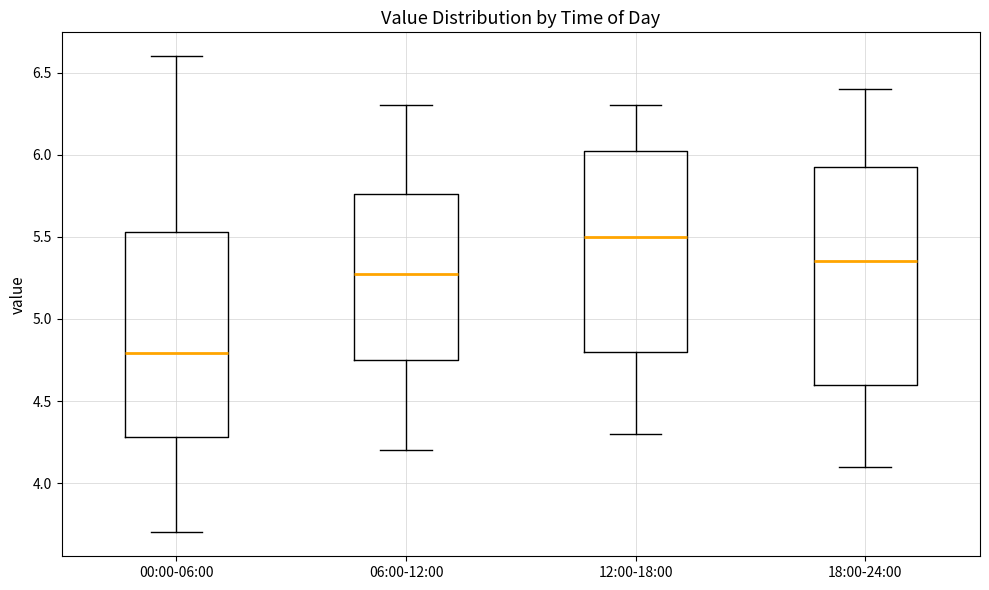

Which box's median line is the highest?

12:00-18:00